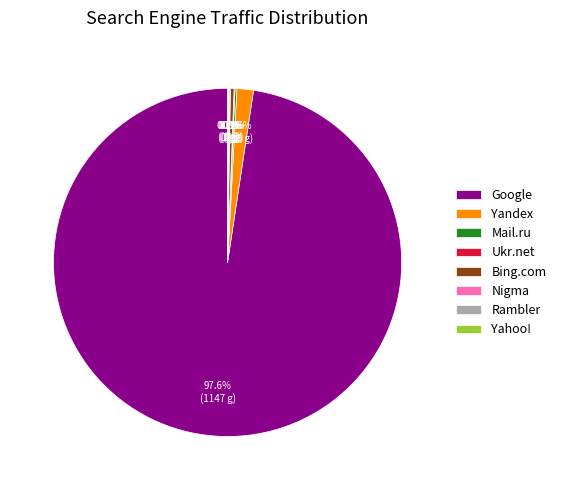

Is there a majority slice in this chart?

Yes